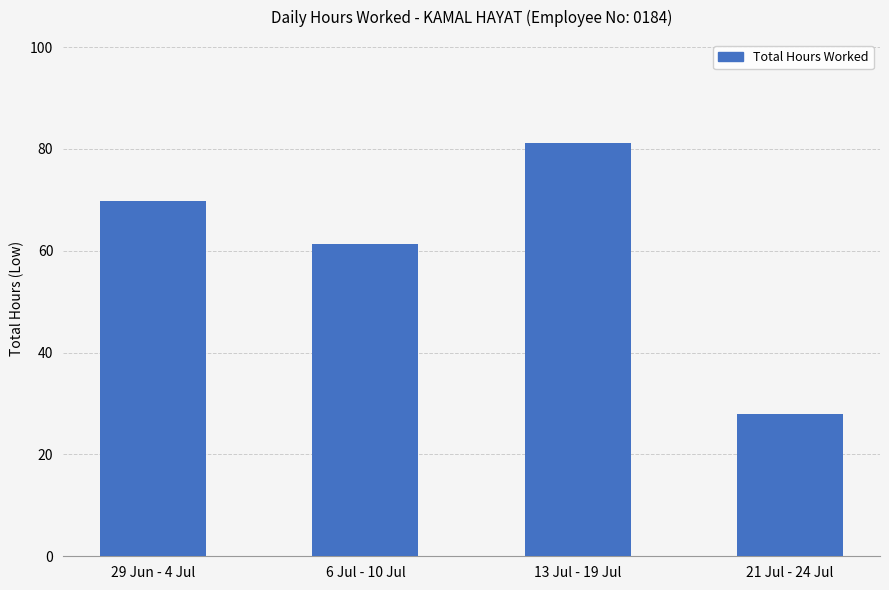

Count the number of values greater than 69.

2